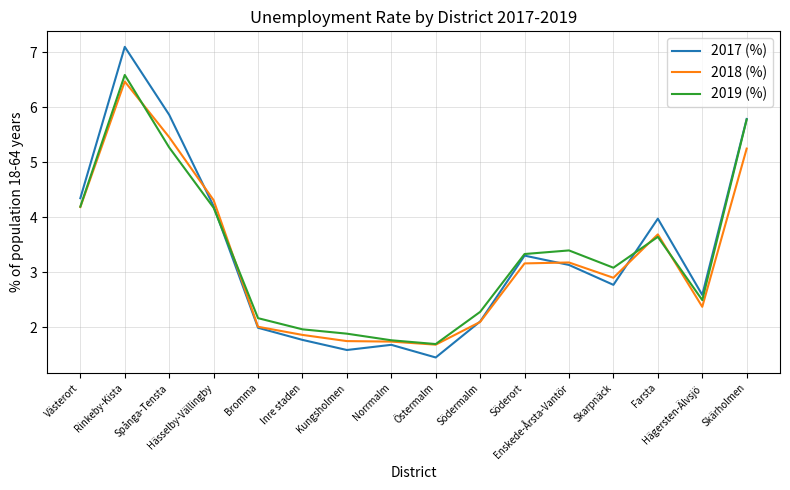

After their last crossing, which series has the higher values: 2018 (%) or 2017 (%)?

2017 (%)